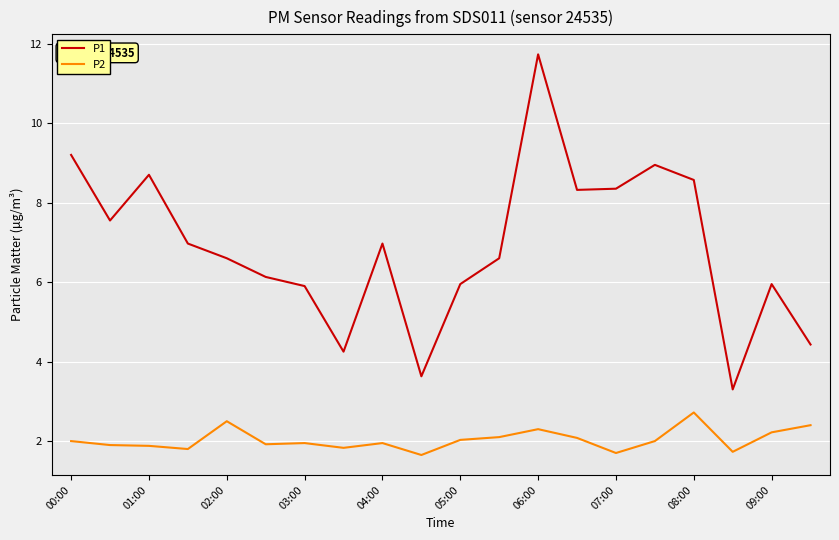

What is the highest value of the P1 series?

11.7